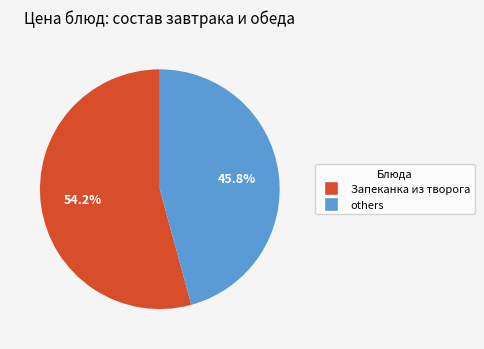

Is there any slice that represents more than half of the pie?

Yes